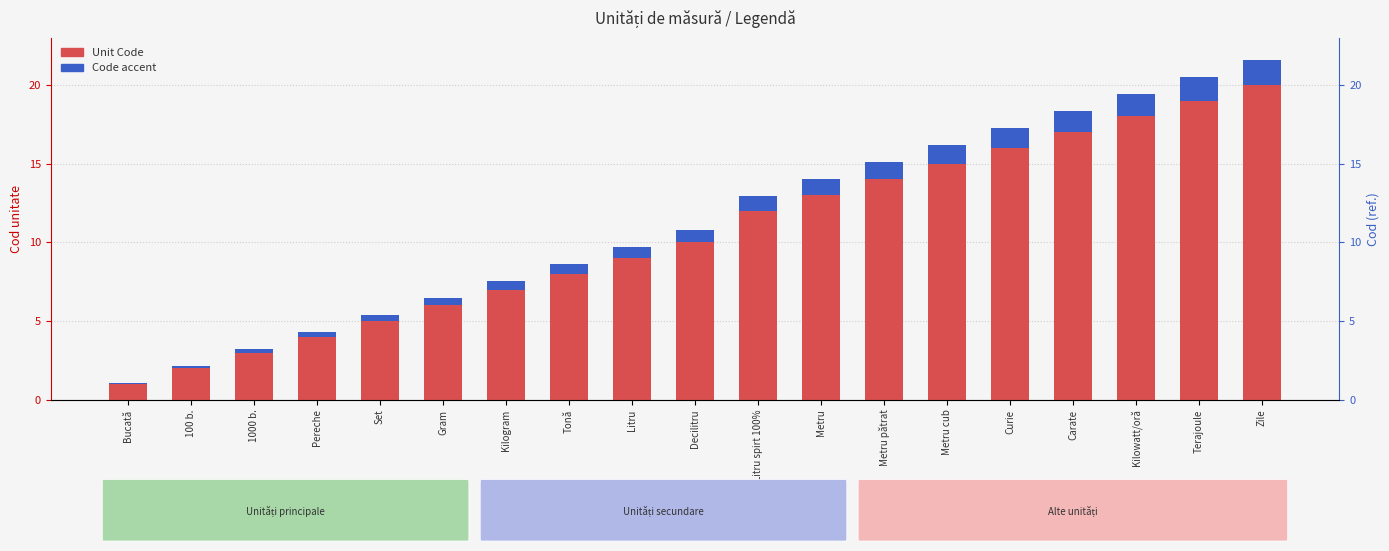

Reading right to left, what are all the values shown in this chart?

Unit Code: Zile=20.0	Terajoule=19.0	Kilowatt/oră=18.0	Carate=17.0	Curie=16.0	Metru cub=15.0	Metru pătrat=14.0	Metru=13.0	Litru spirt 100%=12.0	Decilitru=10.0	Litru=9.0	Tonă=8.0	Kilogram=7.0	Gram=6.0	Set=5.0	Pereche=4.0	1000 b.=3.0	100 b.=2.0	Bucată=1.0
Code (accent): Zile=1.6	Terajoule=1.5	Kilowatt/oră=1.4	Carate=1.4	Curie=1.3	Metru cub=1.2	Metru pătrat=1.1	Metru=1.0	Litru spirt 100%=1.0	Decilitru=0.8	Litru=0.7	Tonă=0.6	Kilogram=0.6	Gram=0.5	Set=0.4	Pereche=0.3	1000 b.=0.2	100 b.=0.2	Bucată=0.1